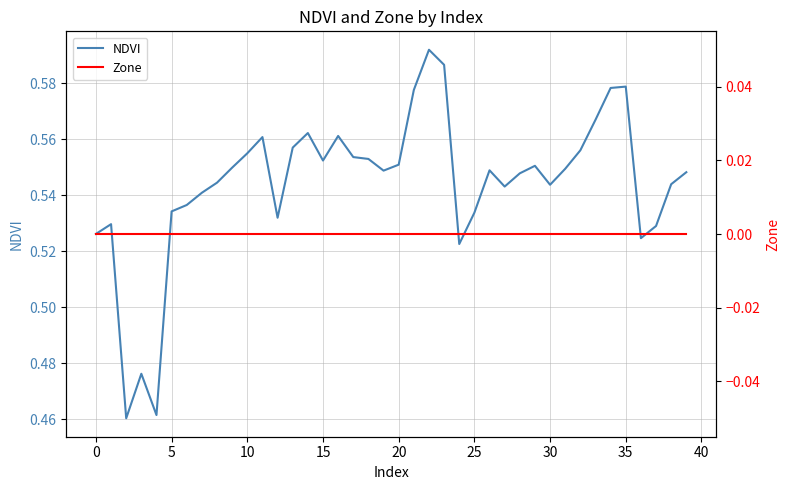

What is the lowest value of the NDVI series?

0.5